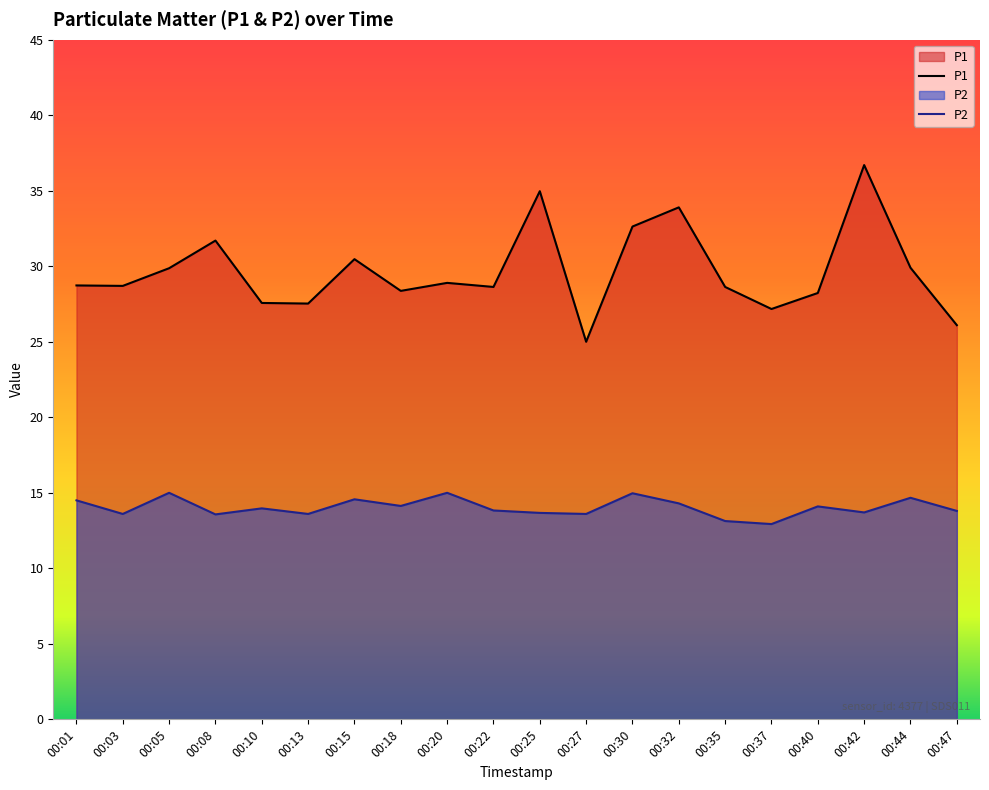

What is the spread (max minus min) of values at 00:35?

15.5